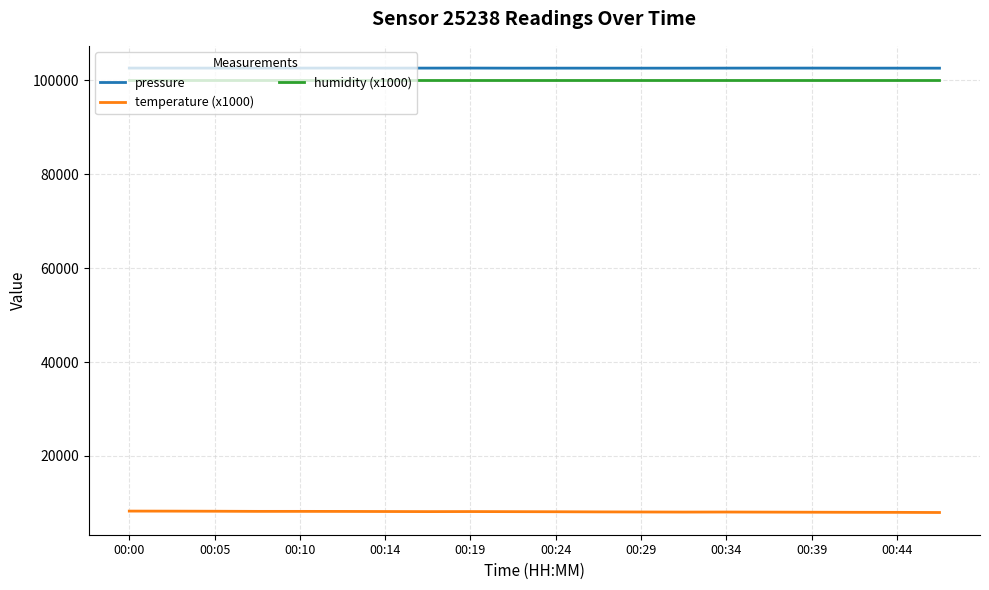

What is the minimum value shown in the chart?

7970.0